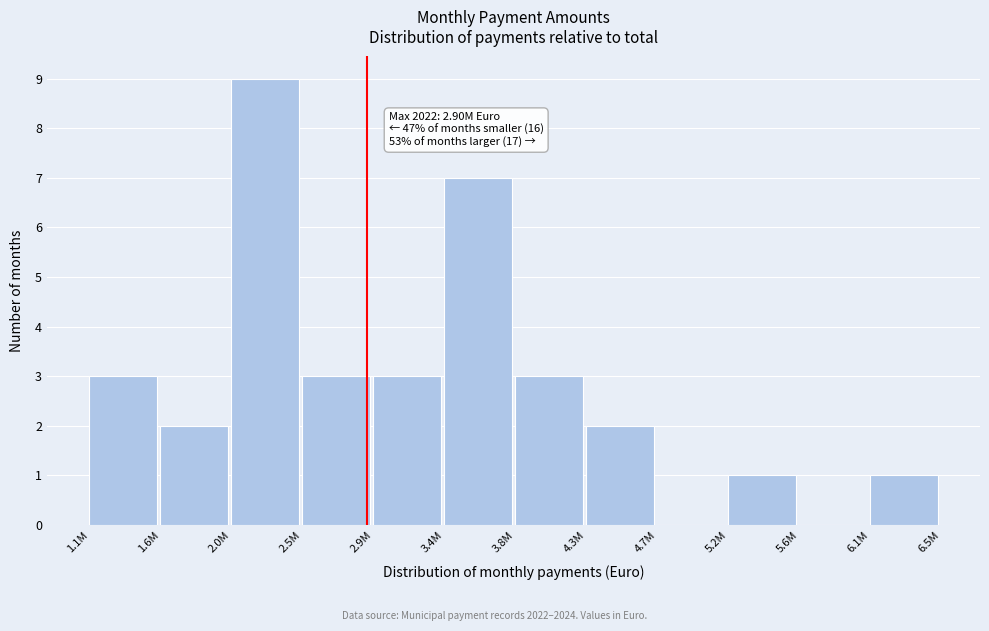

Reading left to right, extract all data points from this chart.

1.1M=3	1.6M=2	2.0M=9	2.5M=3	2.9M=3	3.4M=7	3.8M=3	4.3M=2	4.7M=0	5.2M=1	5.6M=0	6.1M=1